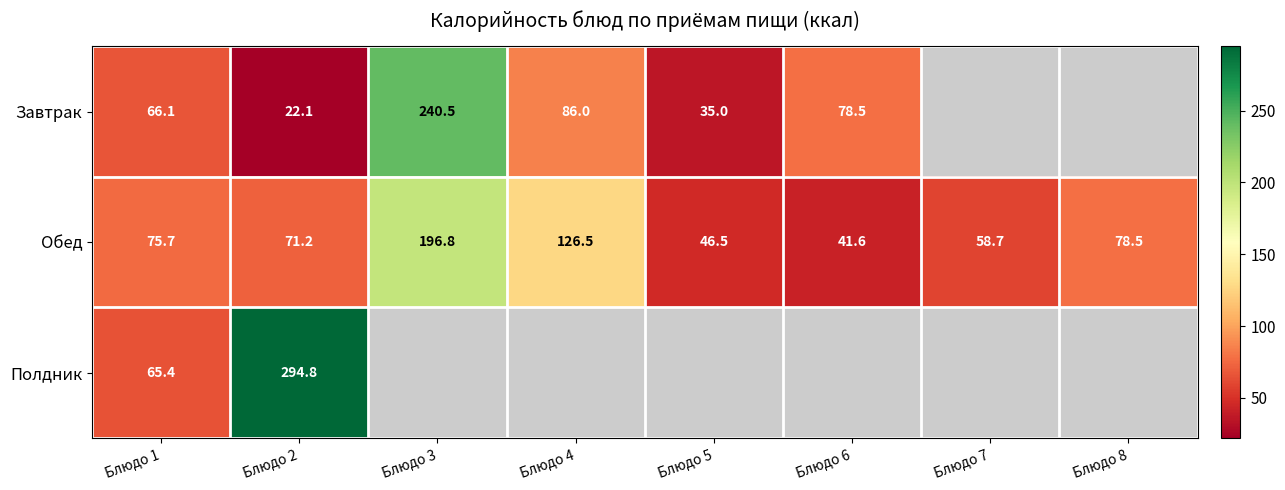

Which category has the highest value in the Обед series?

Блюдо 3